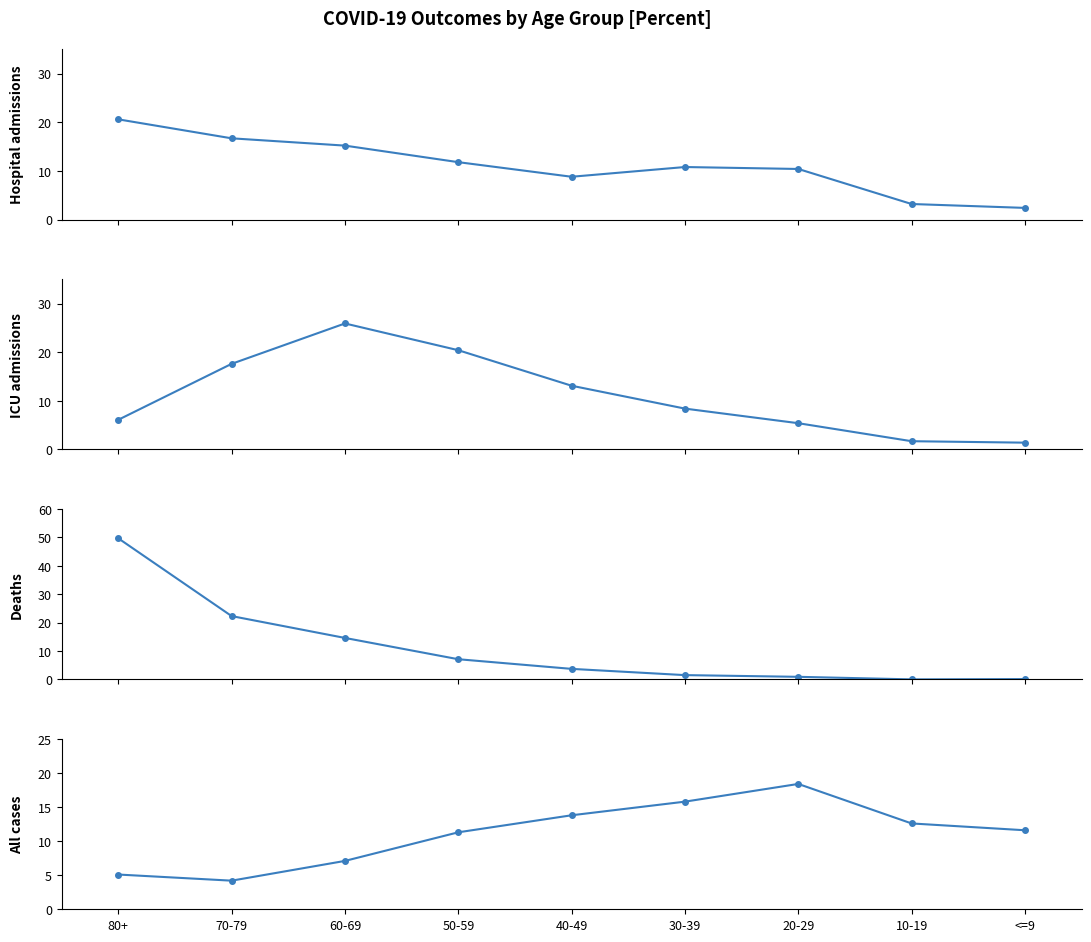

Which series has the largest total across all categories?

ICU admissions